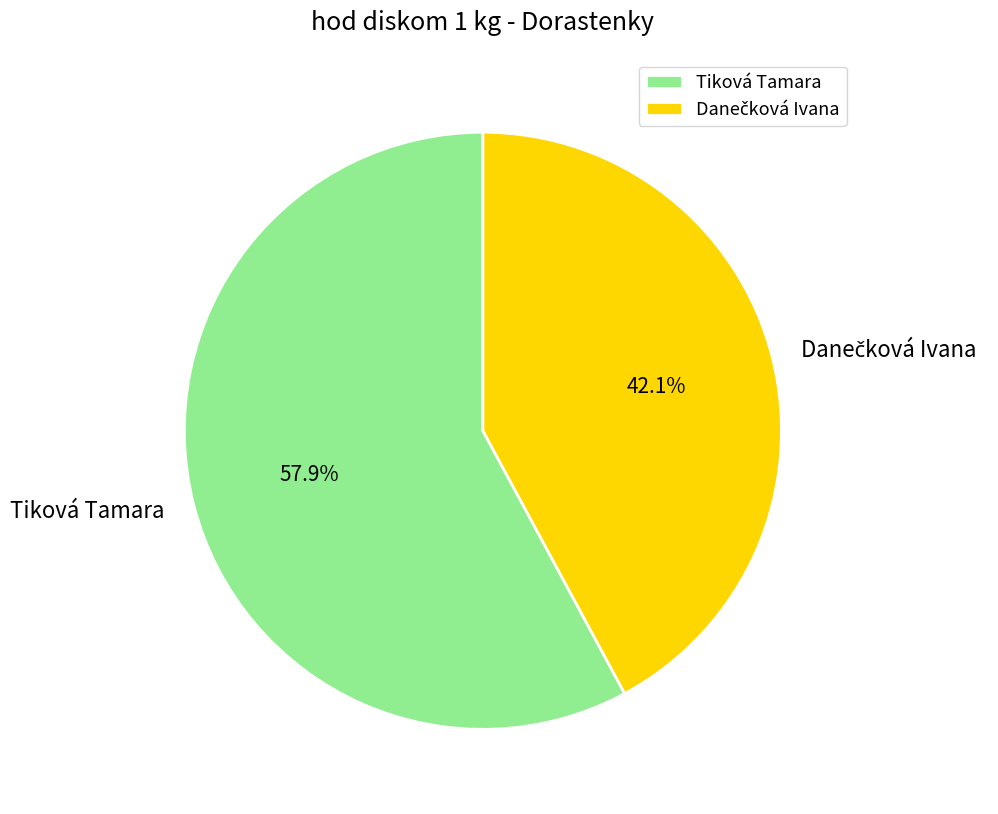

How much of the chart is everything except Tiková Tamara?

42.1%